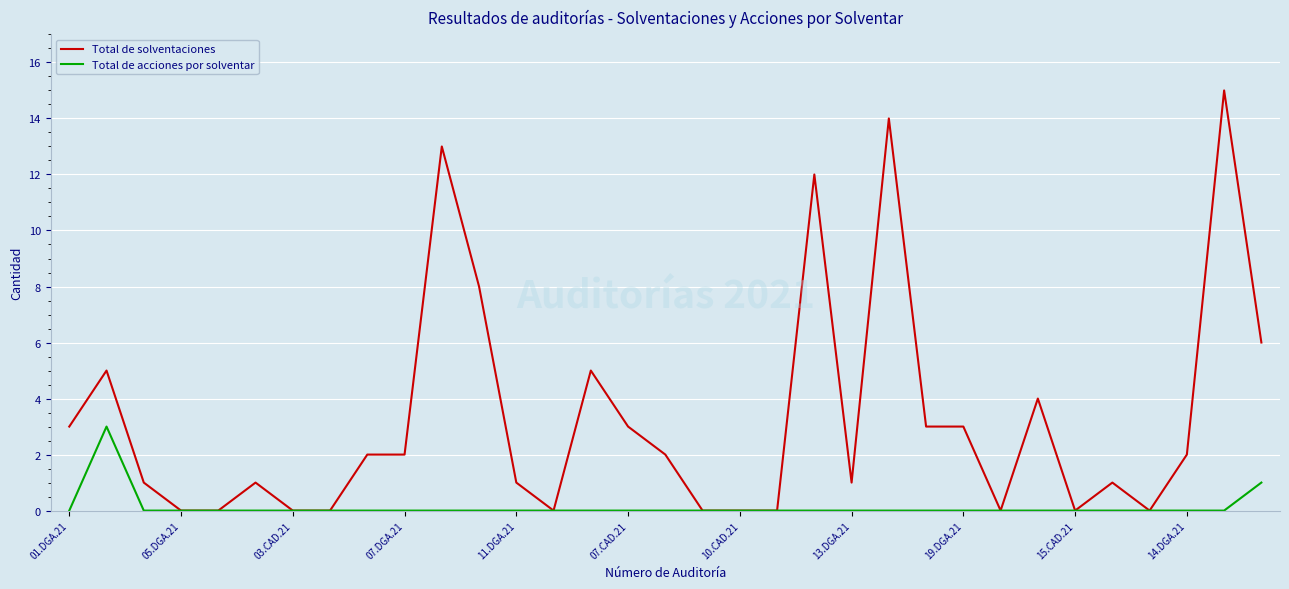

List the series in order of their peak value, highest first.

Total de solventaciones, Total de acciones por solventar